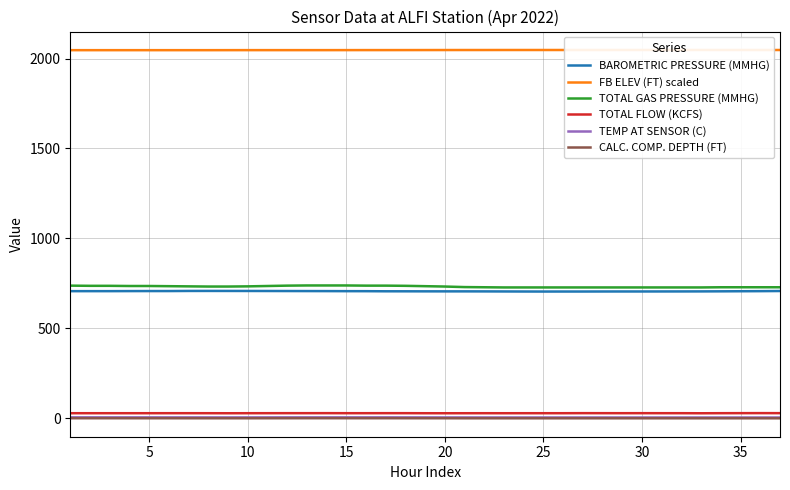

What are all the series names shown in the legend?

BAROMETRIC PRESSURE (MMHG), FB ELEV (FT) scaled, TOTAL GAS PRESSURE (MMHG), TOTAL FLOW (KCFS), TEMP AT SENSOR (C), CALC. COMP. DEPTH (FT)